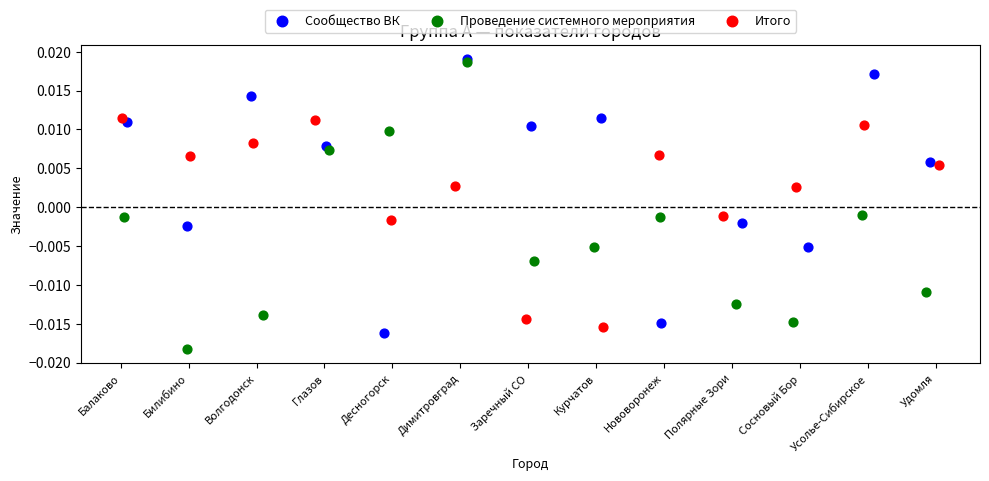

Which series contains the lowest Y value?

Проведение системного мероприятия